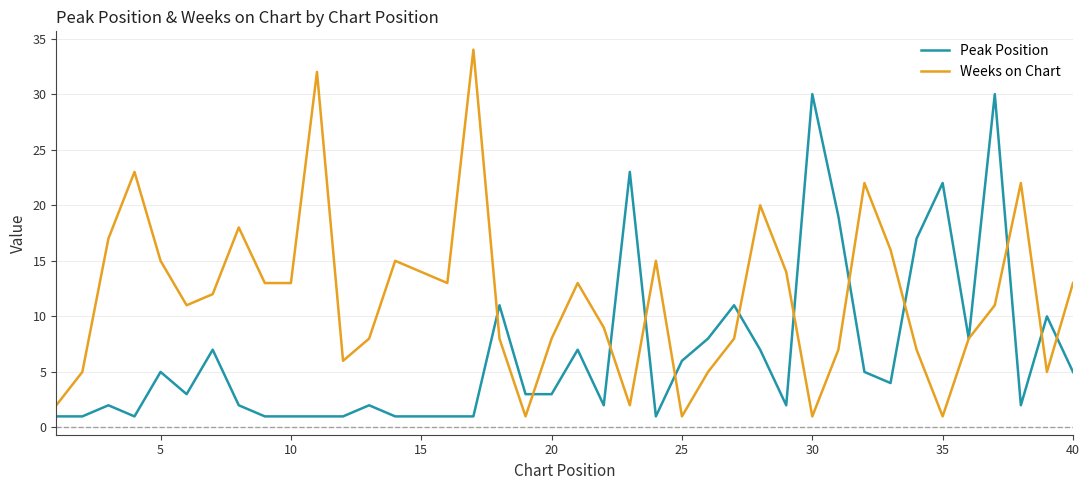

Rank the series by their average value, from highest to lowest.

Weeks on Chart, Peak Position